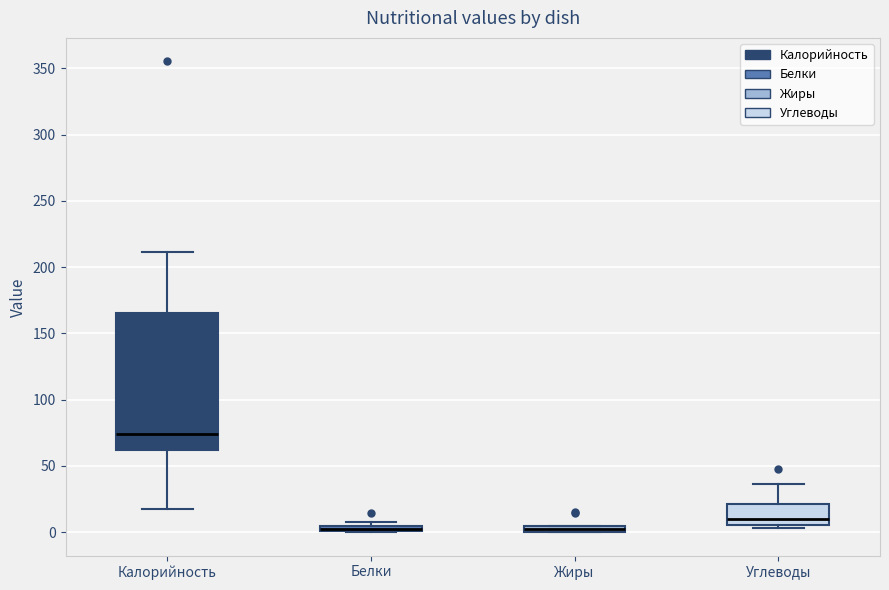

Where is the upper edge of the box for Калорийность on the y-axis? The values are not printed on the chart, so give them approximately, as read against the axis.

165